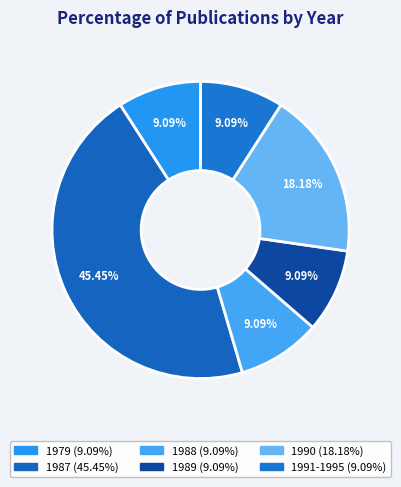

What is the smallest slice in the pie chart?

1979